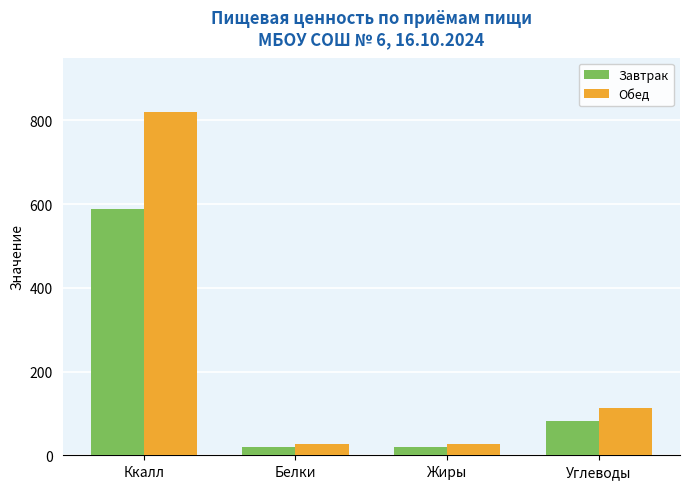

What is the lowest value of the Обед series?

27.4